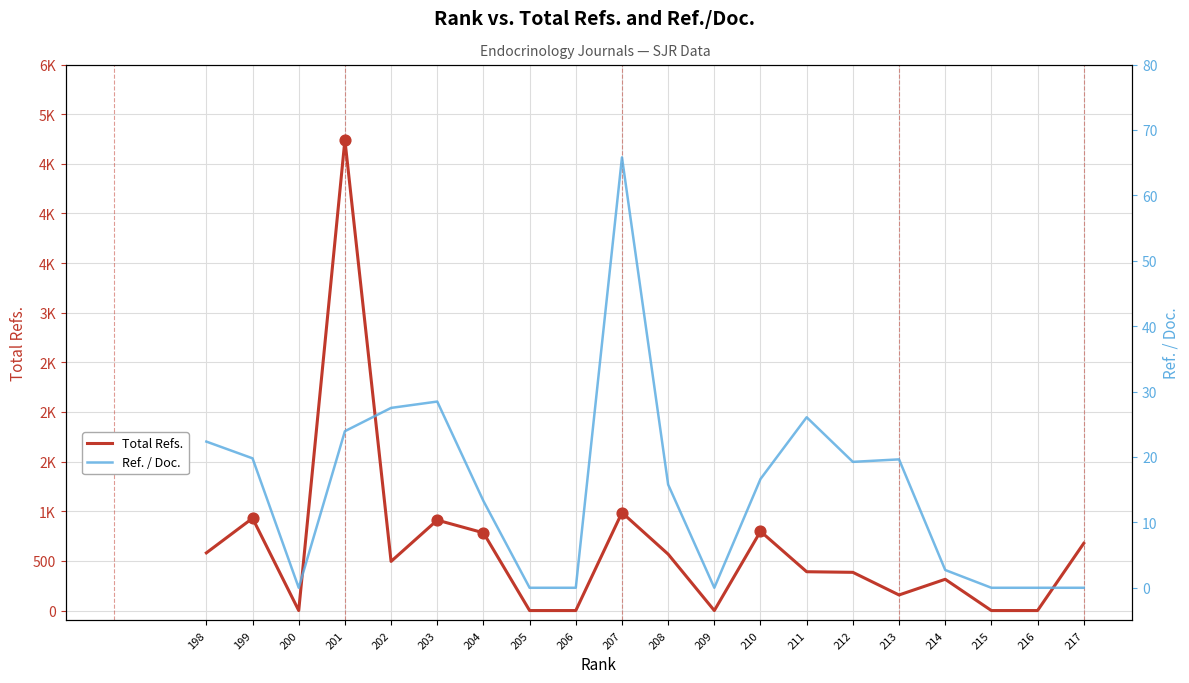

Which series reaches the minimum Y coordinate?

Total Refs.